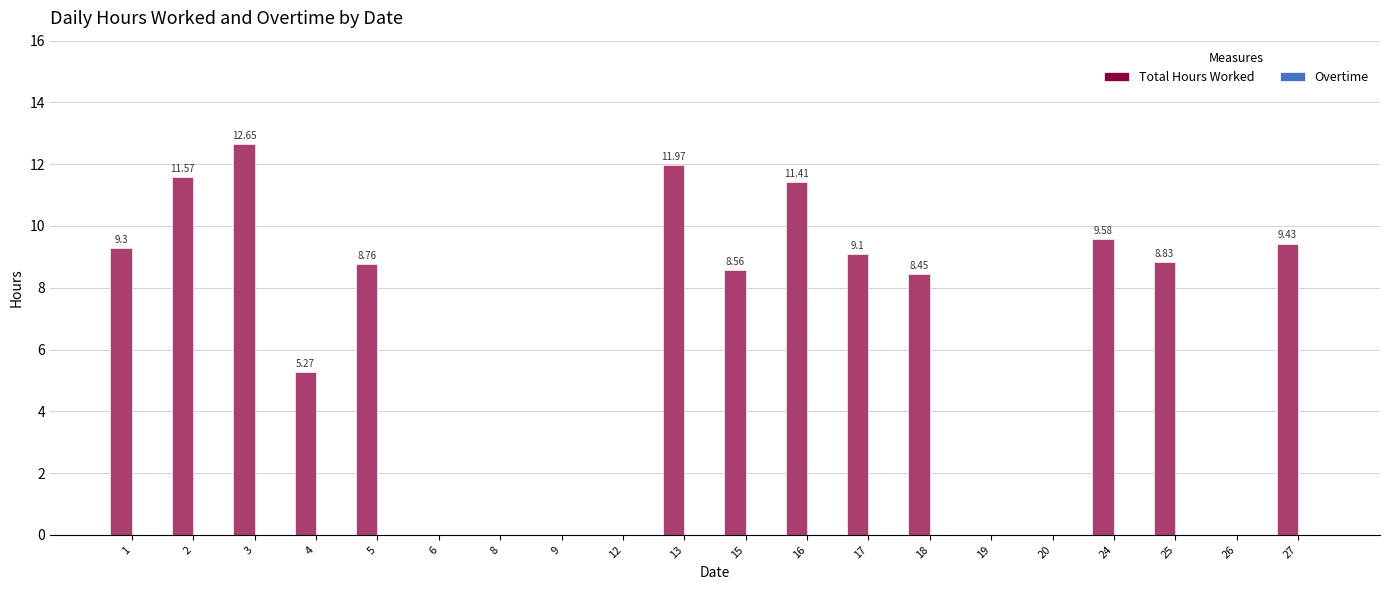

What is the difference between the Total Hours Worked values at 8 and 15?

8.6